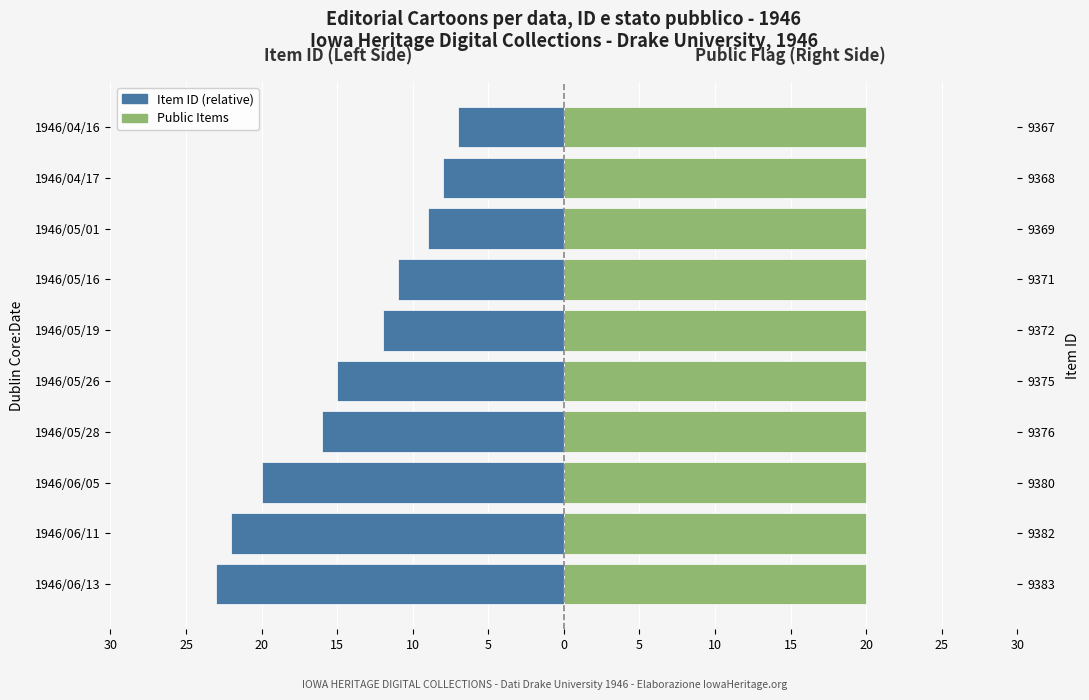

List the series in order of their overall mean, highest first.

Public Items, Item ID (relative)